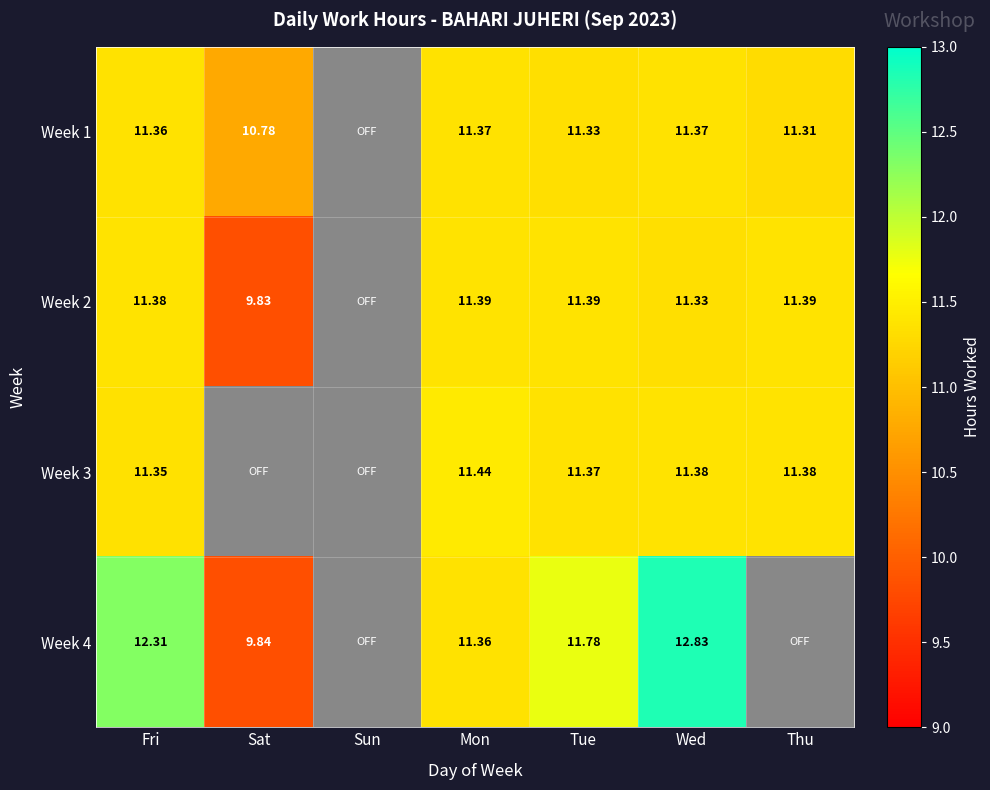

Rank the series at Fri from highest to lowest value.

Week 4, Week 2, Week 1, Week 3